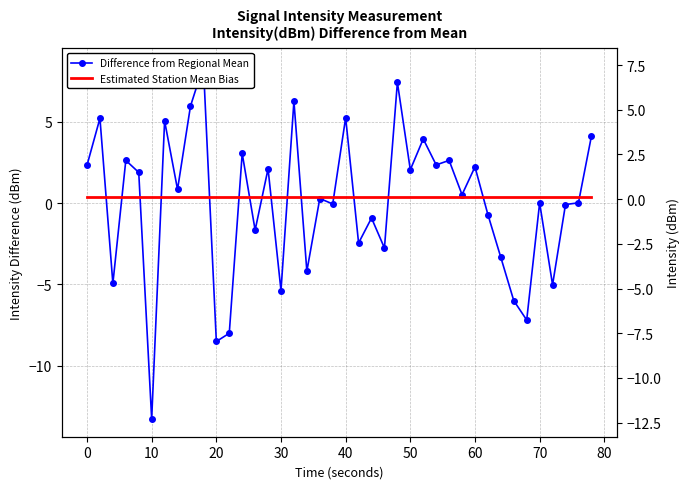

True or false: Estimated Station Mean Bias has more than 2 points higher than both neighbors.

False